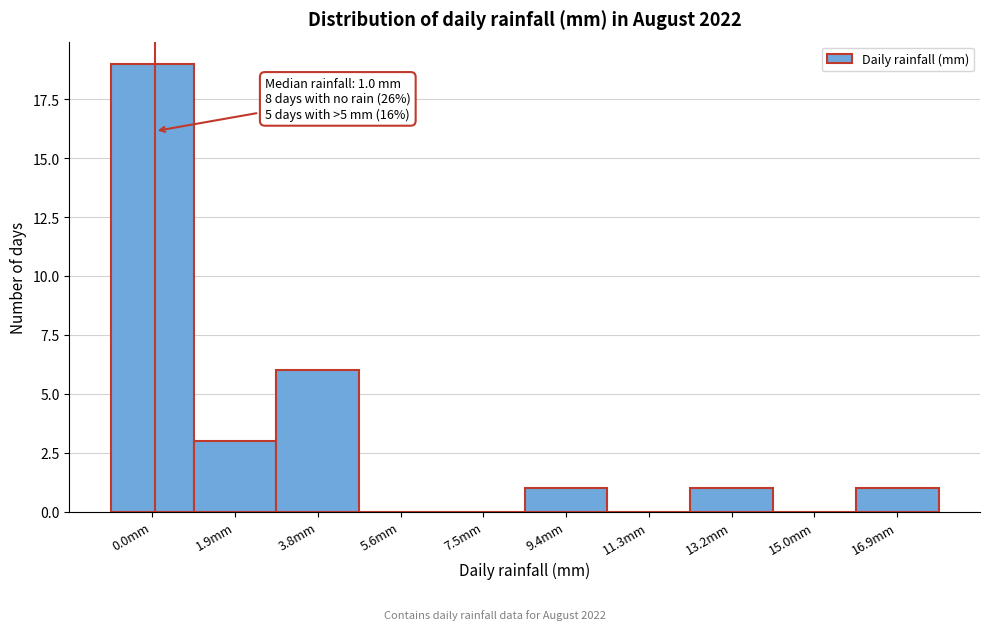

Reading right to left, list all the values displayed in this chart.

16.9mm=1	15.0mm=0	13.2mm=1	11.3mm=0	9.4mm=1	7.5mm=0	5.6mm=0	3.8mm=6	1.9mm=3	0.0mm=19